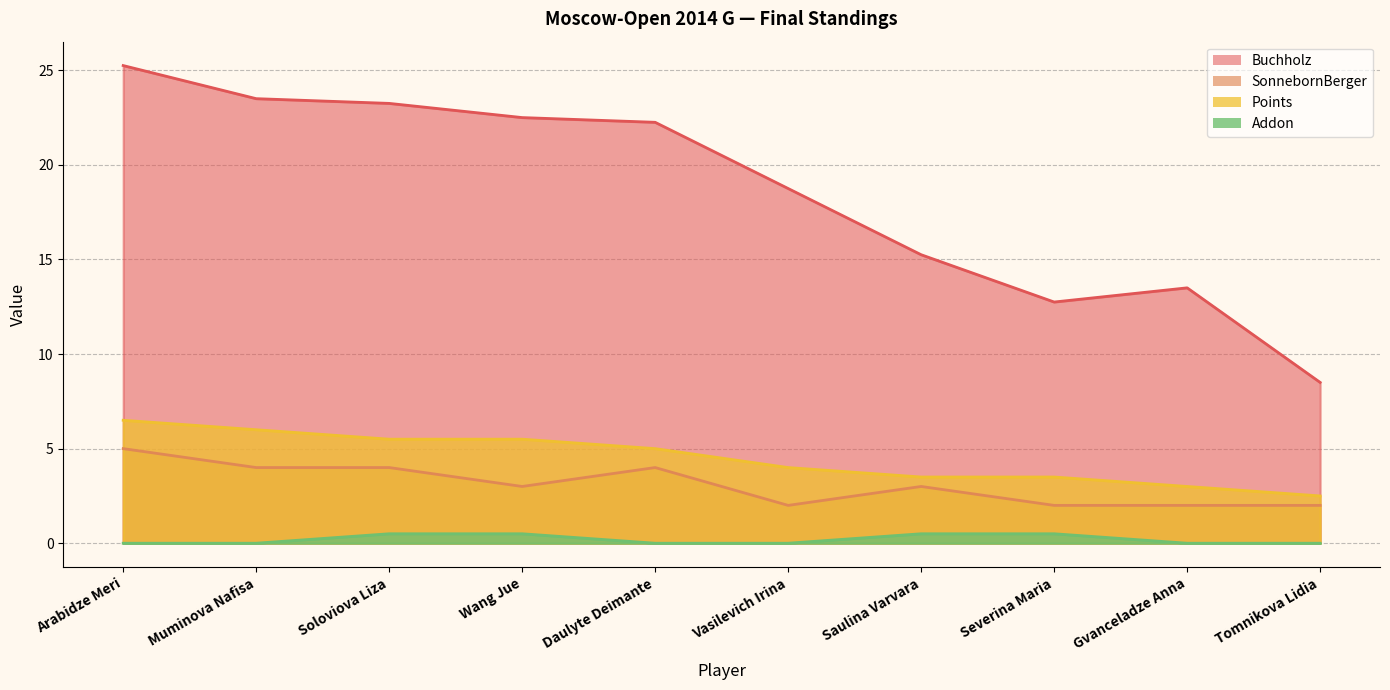

Reading left to right, extract all data points from this chart.

Points: 6.5	6.0	5.5	5.5	5.0	4.0	3.5	3.5	3.0	2.5
Buchholz: 25.2	23.5	23.2	22.5	22.2	18.8	15.2	12.8	13.5	8.5
SonnebornBerger: 5.0	4.0	4.0	3.0	4.0	2.0	3.0	2.0	2.0	2.0
Addon: 0.0	0.0	0.5	0.5	0.0	0.0	0.5	0.5	0.0	0.0